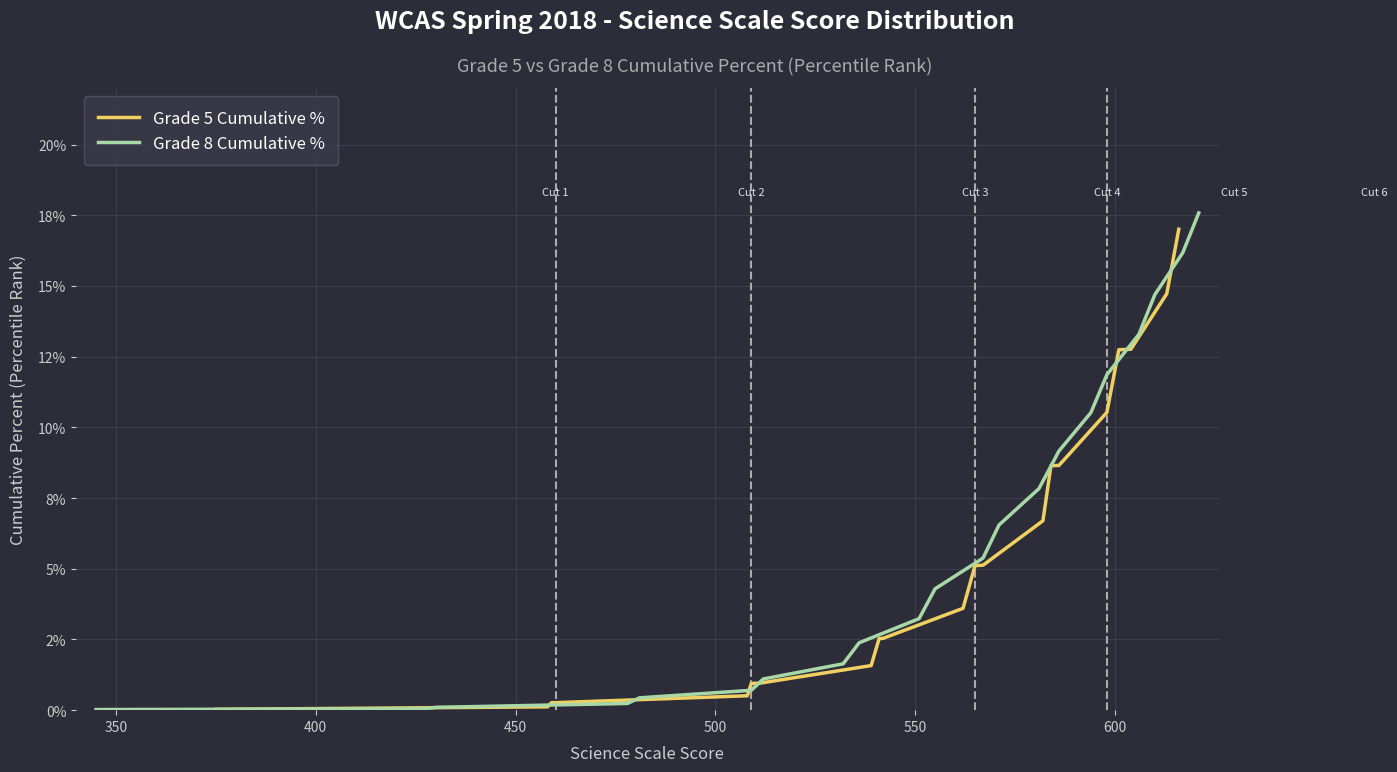

What is the average value of the Grade 8 Cumulative % series?

6.1